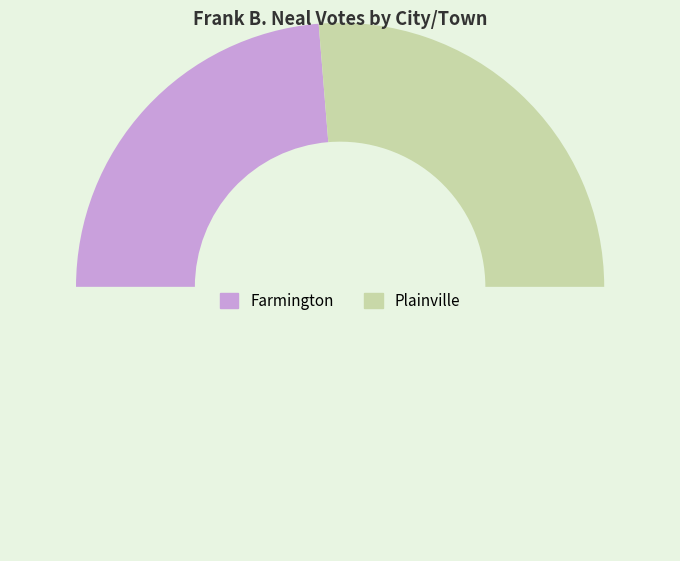

To the nearest percent, what is the average slice percentage?

50%